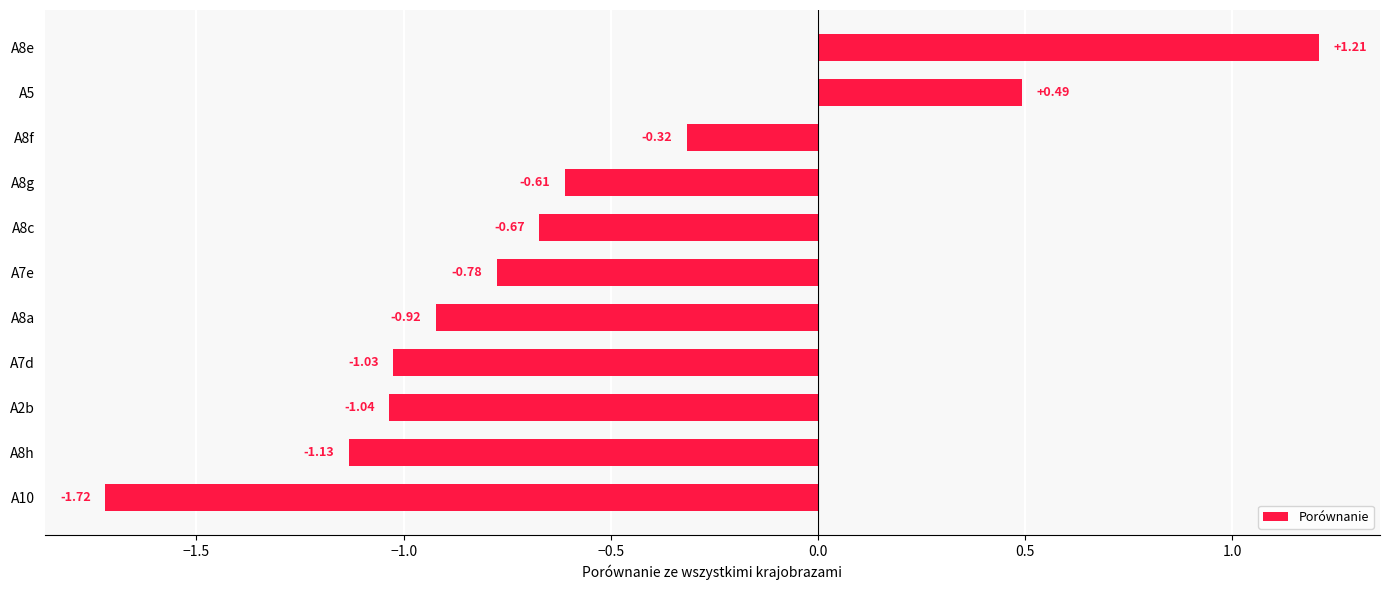

How many data points does each series have?

11